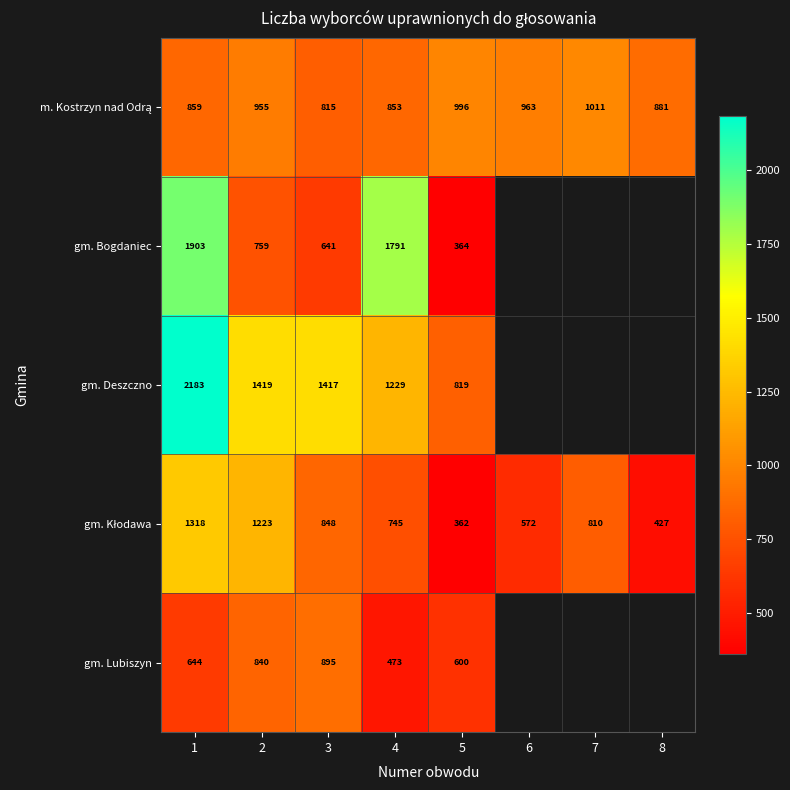

True or false: gm. Bogdaniec has a value of 1903 at 1.

True